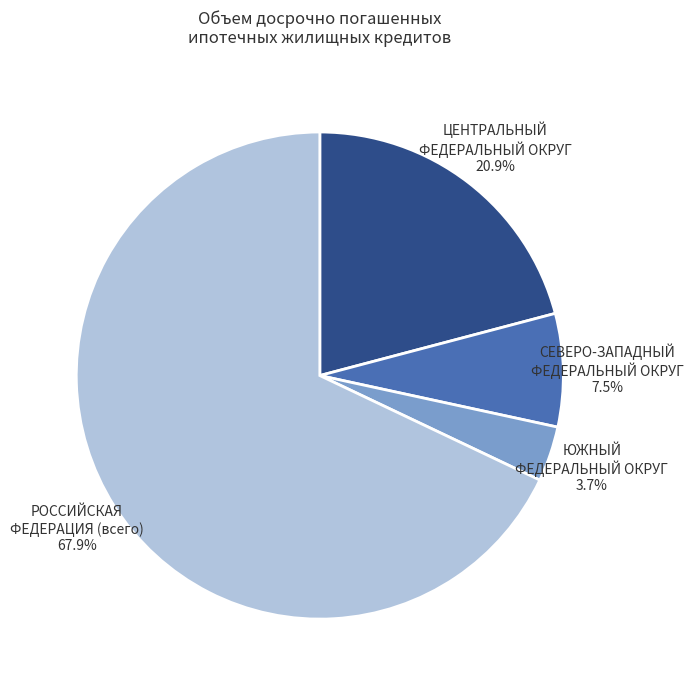

Between РОССИЙСКАЯ ФЕДЕРАЦИЯ (всего) 67.9% and ЮЖНЫЙ ФЕДЕРАЛЬНЫЙ ОКРУГ 3.7%, which is larger?

РОССИЙСКАЯ ФЕДЕРАЦИЯ (всего) 67.9%